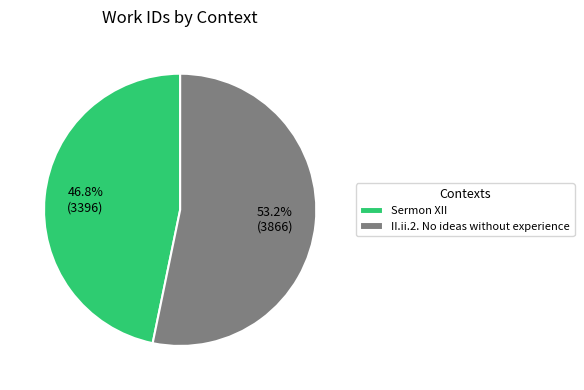

Does Sermon XII represent more than half of the total?

No